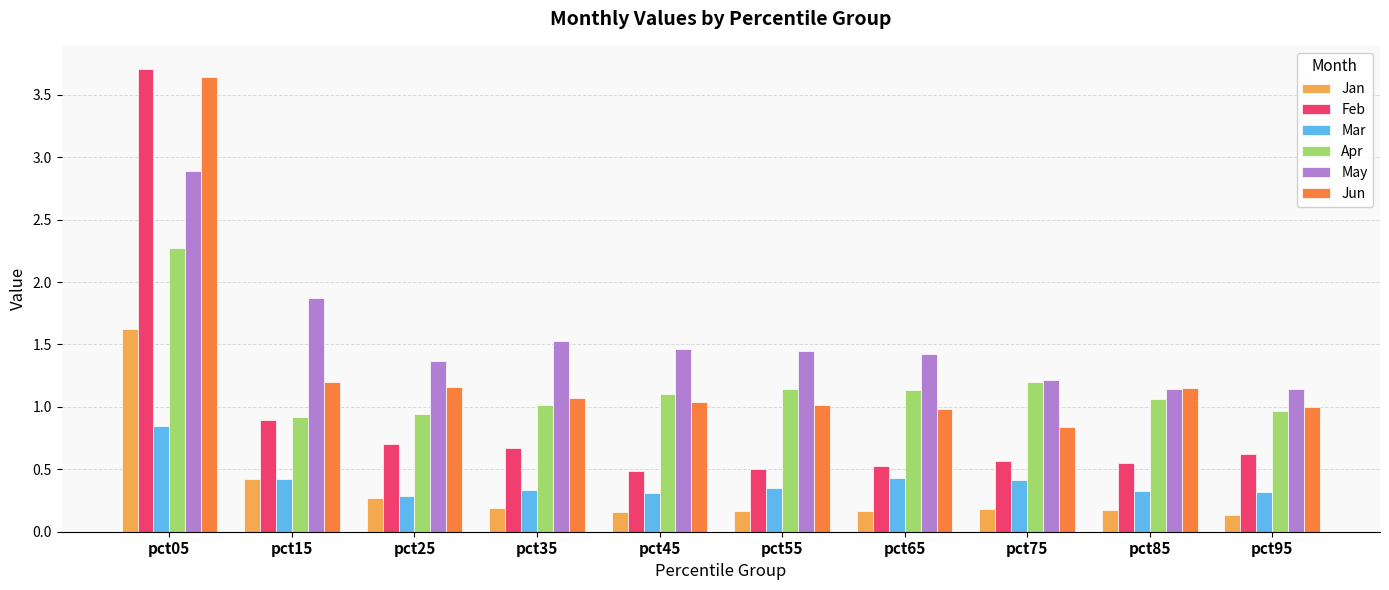

Which series has the widest spread of values?

Feb